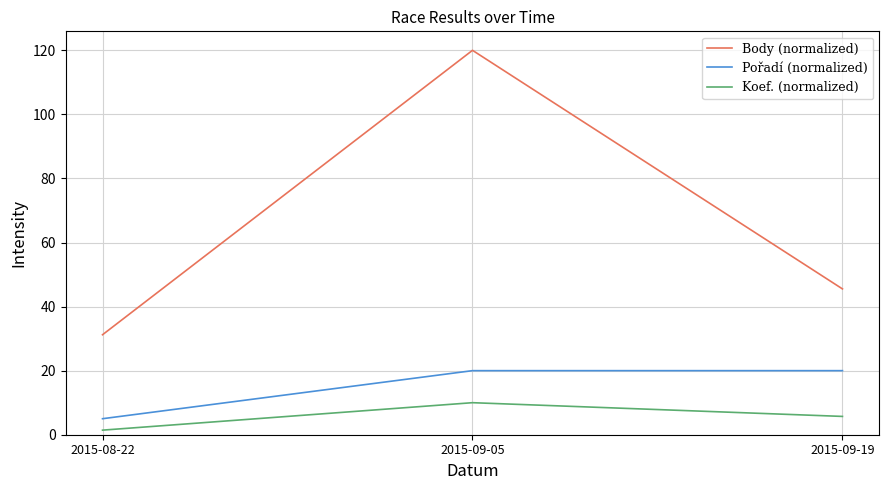

What is the spread (max minus min) of values at 2015-09-19?

39.8